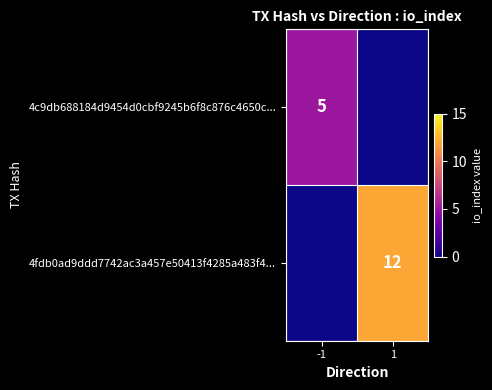

Is it true that 4c9db688184d9454d0cbf9245b6f8c876c4650c... equals 8 at -1?

False